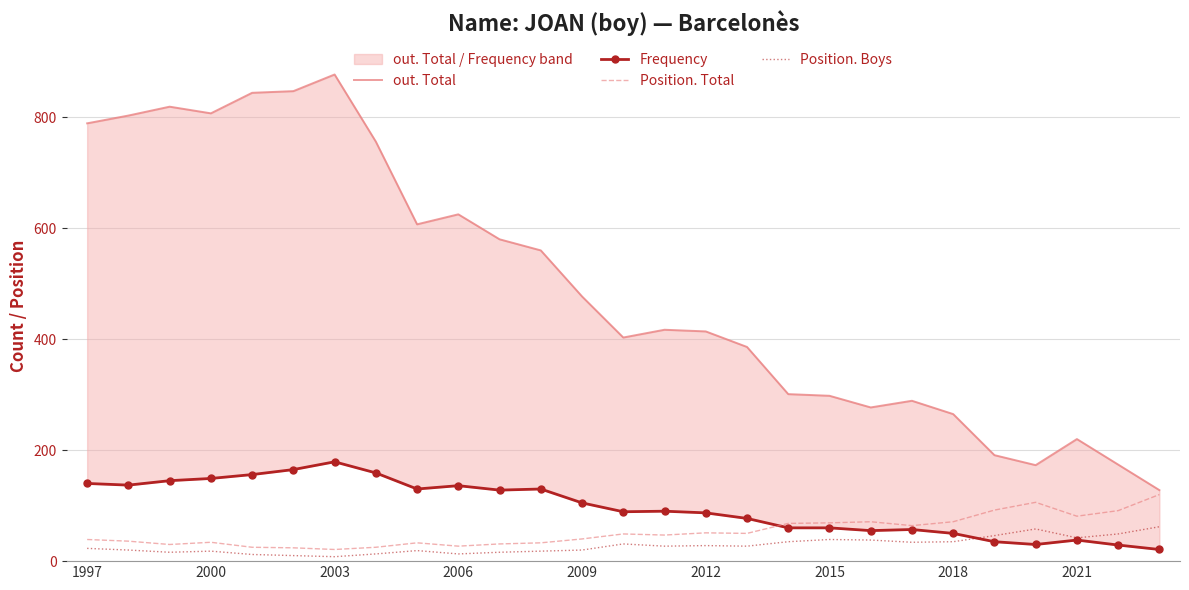

What is the difference between the second highest and second lowest values in the Position. Boys series?

48